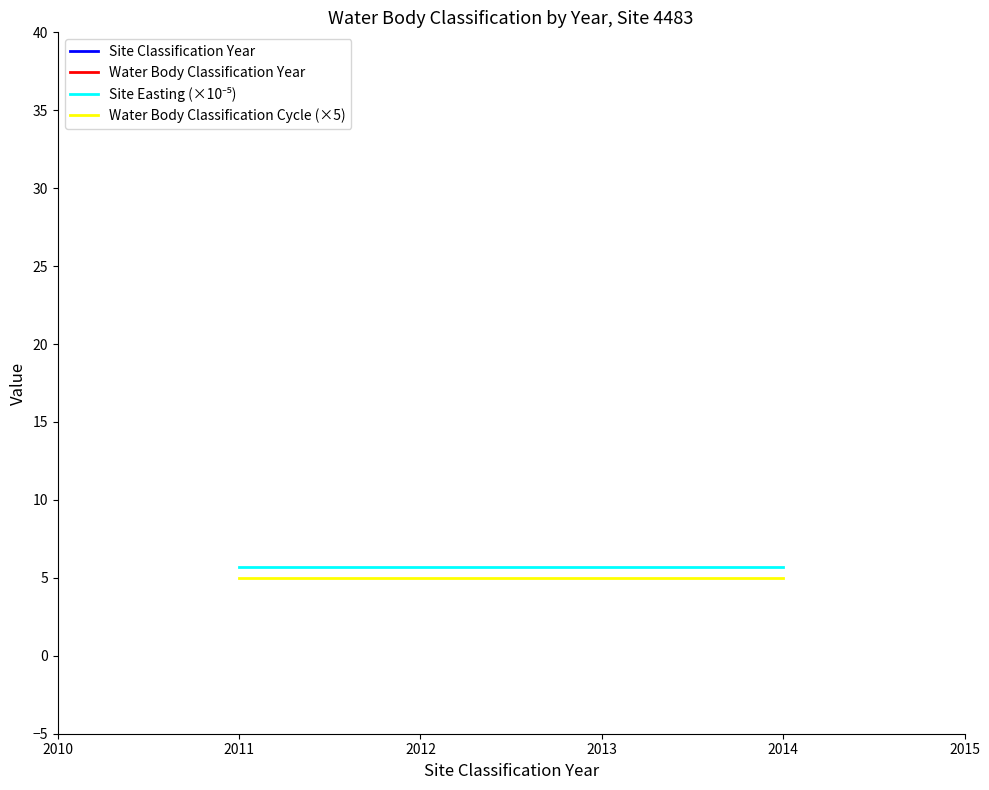

At how many categories does at least one series exceed 1226?

4